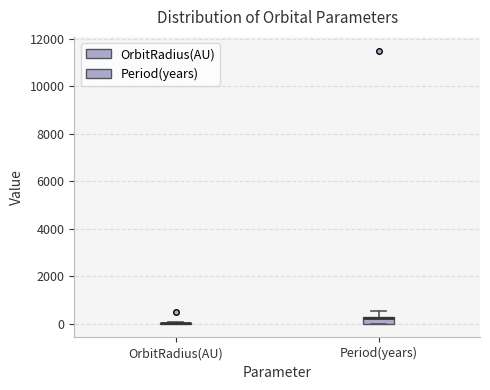

Where is the lower edge of the box for Period(years) on the y-axis? The values are not printed on the chart, so give them approximately, as read against the axis.

0